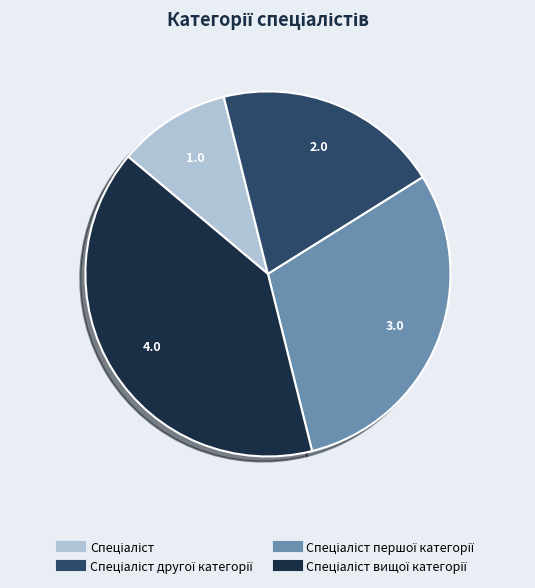

Is there a majority slice in this chart?

No